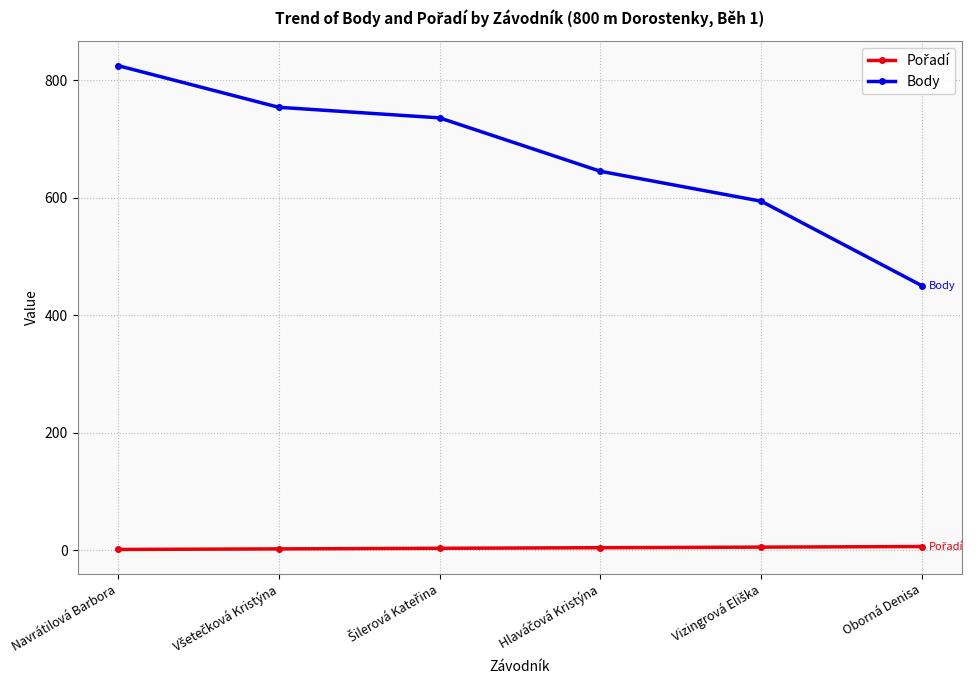

At which category is the sum across all series the highest?

Navrátilová Barbora